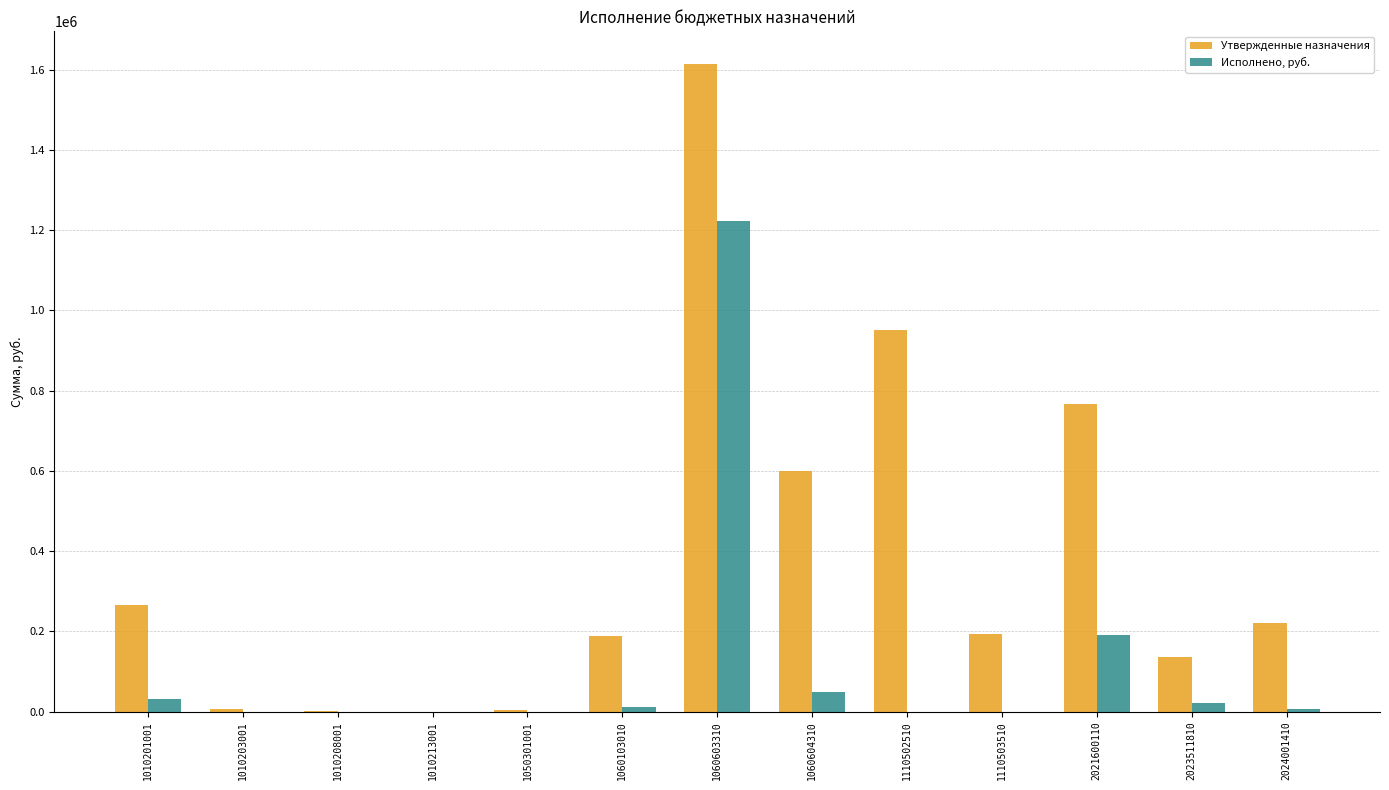

What are all the series names shown in the legend?

Утвержденные назначения, Исполнено, руб.